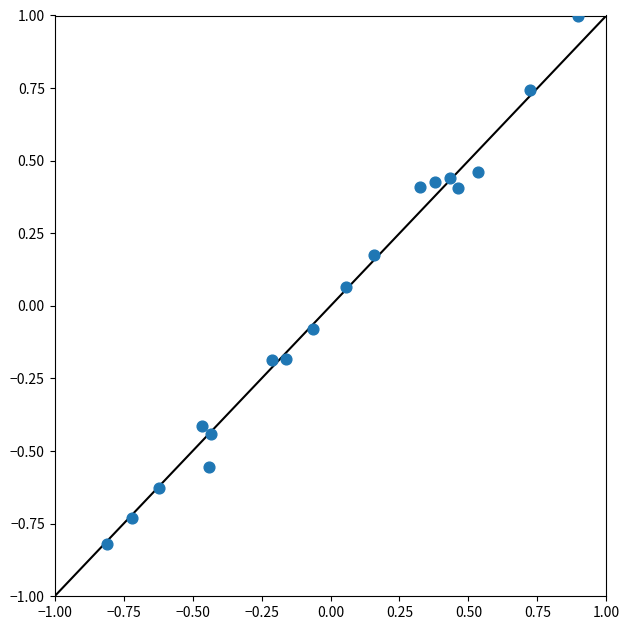

What is the range of X values (max minus min)?

1.7